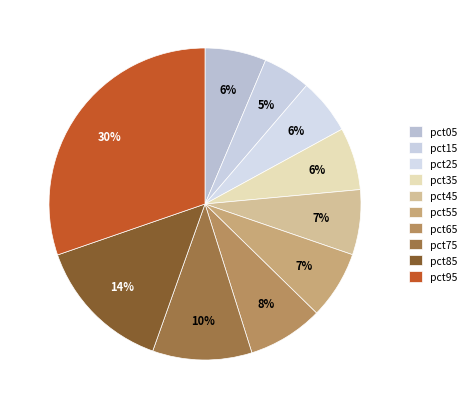

Count the number of slices in the pie.

10